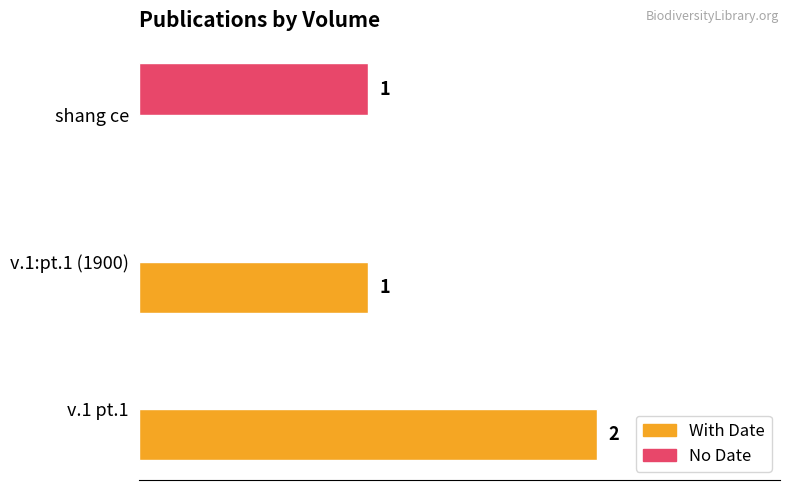

Between v.1 pt.1 and v.1:pt.1 (1900), which series saw the biggest shift?

With Date